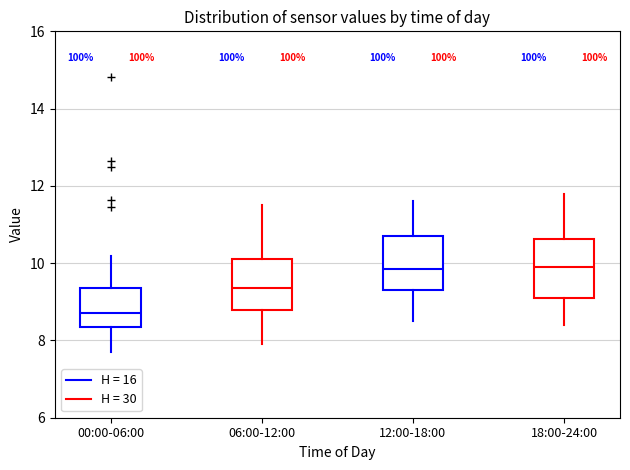

Where is the upper edge of the box for 18:00-24:00 on the y-axis? The values are not printed on the chart, so give them approximately, as read against the axis.

10.6